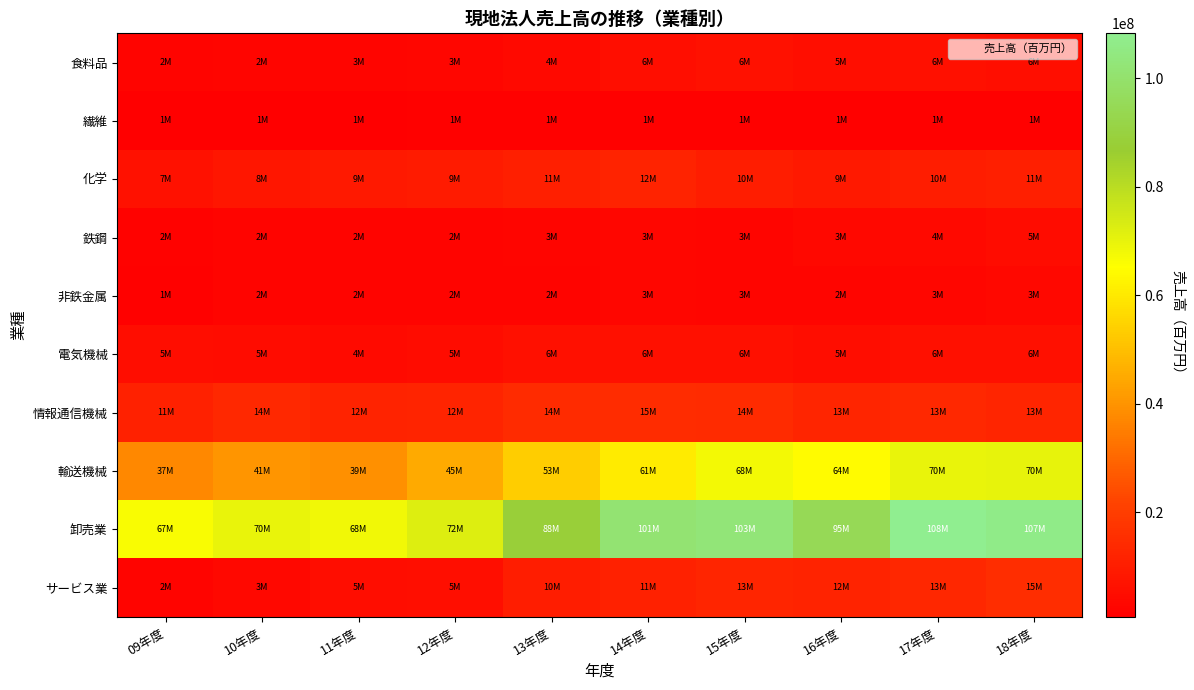

Reading left to right, what are all the values shown in this chart?

食料品: 09年度=2191245	10年度=2478841	11年度=2642066	12年度=2862983	13年度=3857613	14年度=5663863	15年度=6241104	16年度=5366624	17年度=5773159	18年度=5509724
繊維: 09年度=692900	10年度=692720	11年度=894230	12年度=1138015	13年度=1340682	14年度=1346765	15年度=1237139	16年度=1154138	17年度=1342040	18年度=1307128
化学: 09年度=6549442	10年度=8072534	11年度=8806235	12年度=9265898	13年度=10512904	14年度=12016687	15年度=10219512	16年度=8840172	17年度=10275165	18年度=10548272
鉄鋼: 09年度=1890924	10年度=2304427	11年度=2052359	12年度=2104524	13年度=2684317	14年度=3012072	15年度=2695032	16年度=3216480	17年度=3976600	18年度=4522095
非鉄金属: 09年度=1343051	10年度=2015249	11年度=2046073	12年度=1984372	13年度=2319249	14年度=2863025	15年度=2730955	16年度=2446776	17年度=3210006	18年度=3288518
電気機械: 09年度=5003366	10年度=4661224	11年度=4340848	12年度=4690622	13年度=5756576	14年度=6062644	15年度=5983347	16年度=5301427	17年度=6130108	18年度=5743396
情報通信機械: 09年度=11292479	10年度=13713690	11年度=12000919	12年度=12271864	13年度=14281045	14年度=14846017	15年度=14378429	16年度=12811868	17年度=13380139	18年度=12816536
輸送機械: 09年度=37331187	10年度=40529259	11年度=39020397	12年度=44832652	13年度=53288858	14年度=60772572	15年度=67524859	16年度=64267321	17年度=69850389	18年度=70094046
卸売業: 09年度=66572090	10年度=70017106	11年度=68035352	12年度=72421076	13年度=88382356	14年度=101394509	15年度=102510939	16年度=95198400	17年度=108288576	18年度=106512822
サービス業: 09年度=2242943	10年度=3307629	11年度=4898034	12年度=5489720	13年度=10038372	14年度=11328668	15年度=12622044	16年度=11829875	17年度=13241711	18年度=15056226